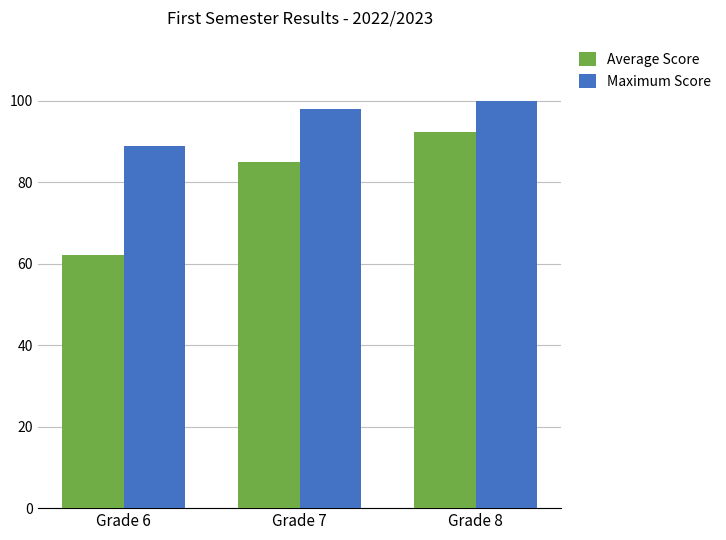

Count the number of categories in the chart.

3